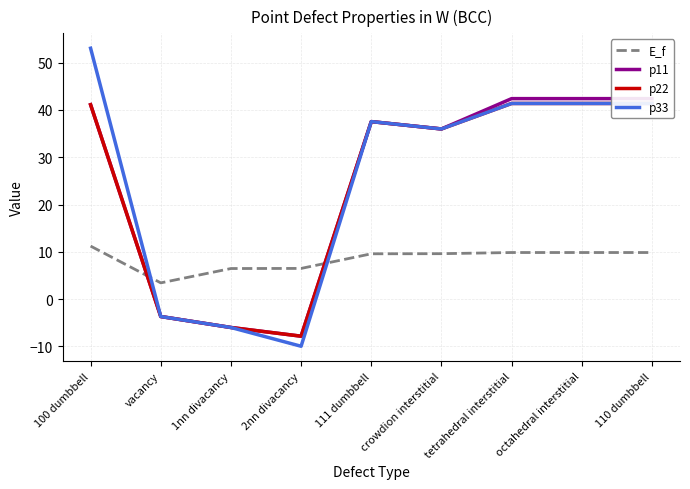

True or false: p33 and p11 intersect in this chart.

False